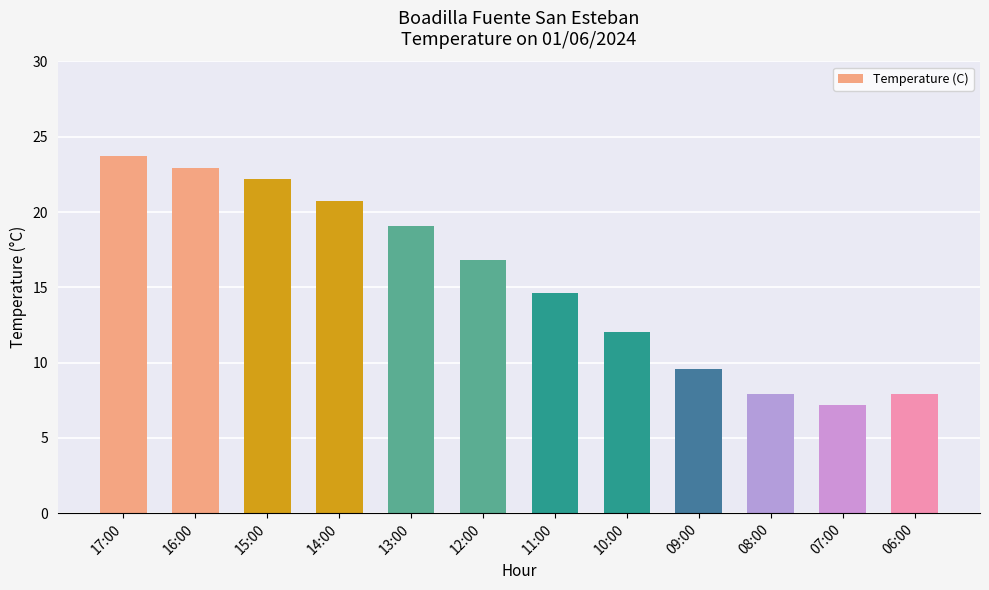

What is the ratio of the value at 17:00 to the value at 12:00?

1.4